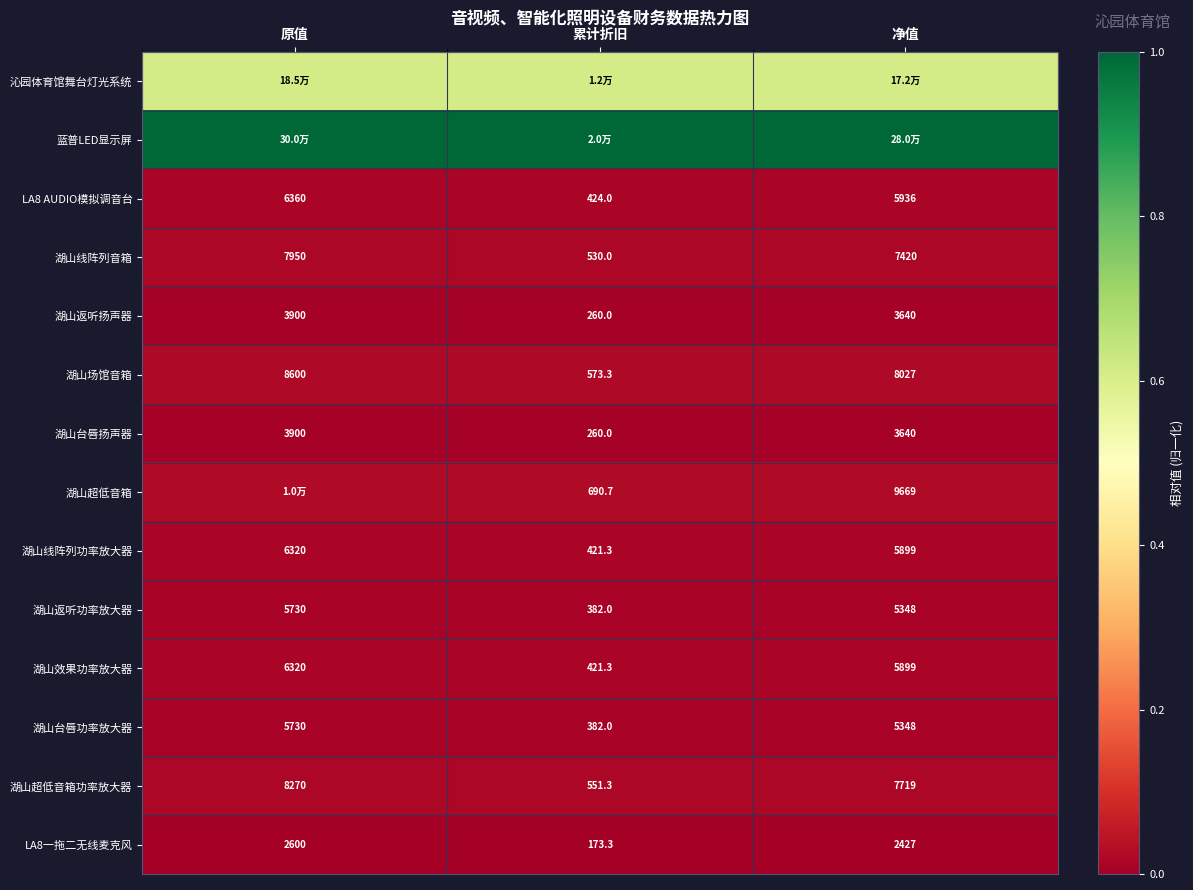

Rank the categories by 湖山台唇扬声器 value from highest to lowest.

原值, 净值, 累计折旧